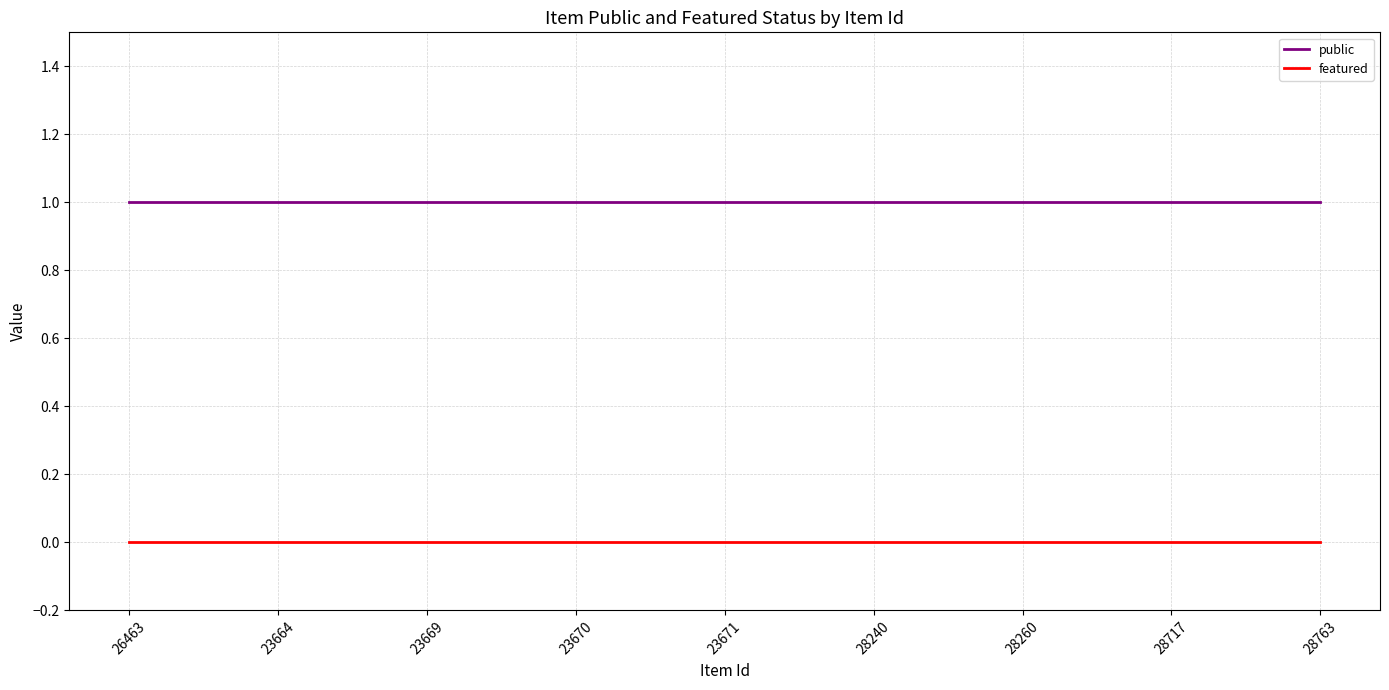

What position from the left is 23671?

5